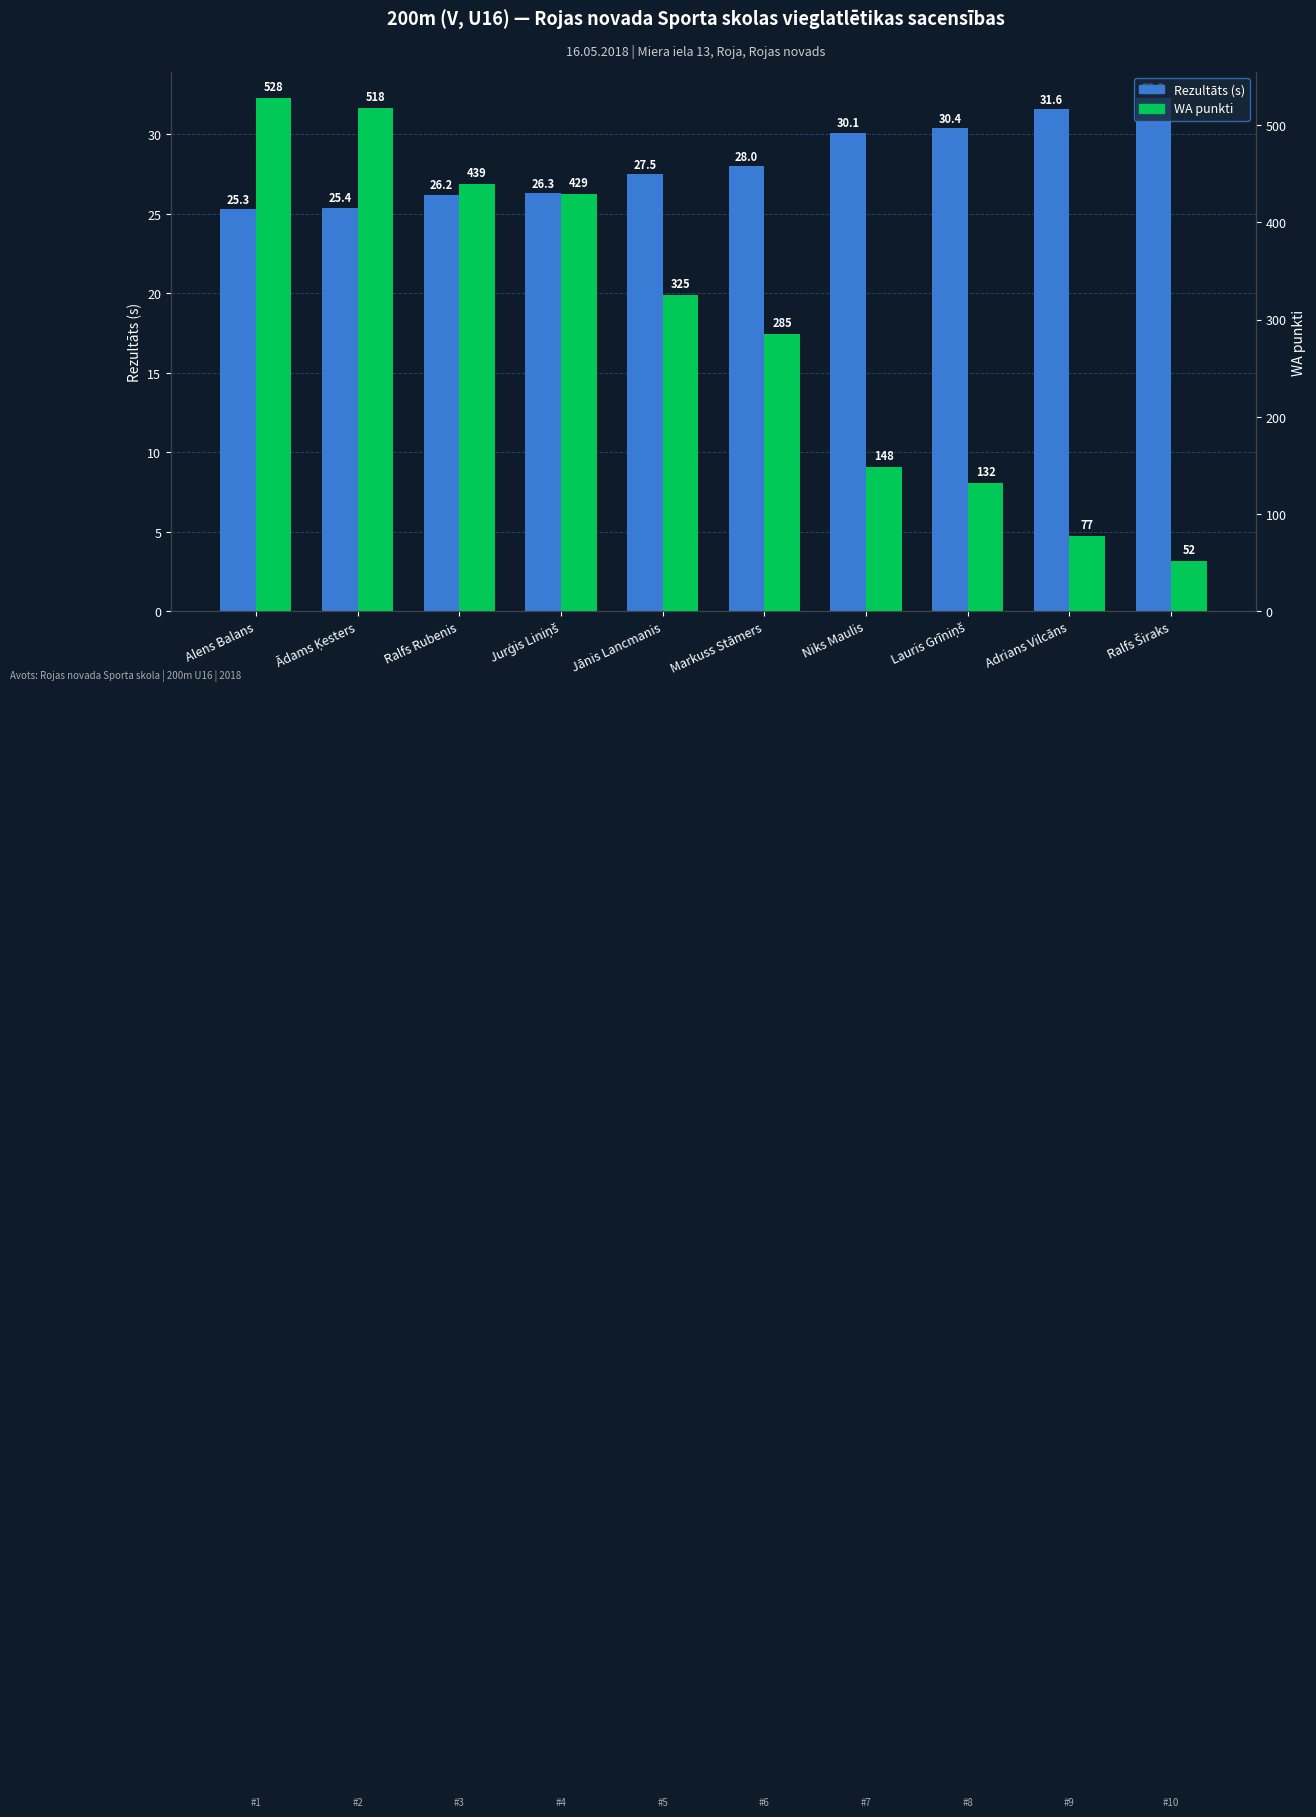

How many values in the WA punkti series exceed 325?

4